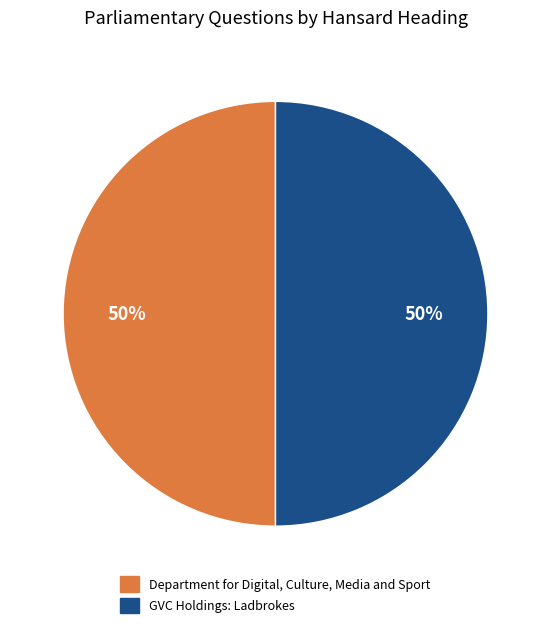

How many slices are in this pie chart?

2